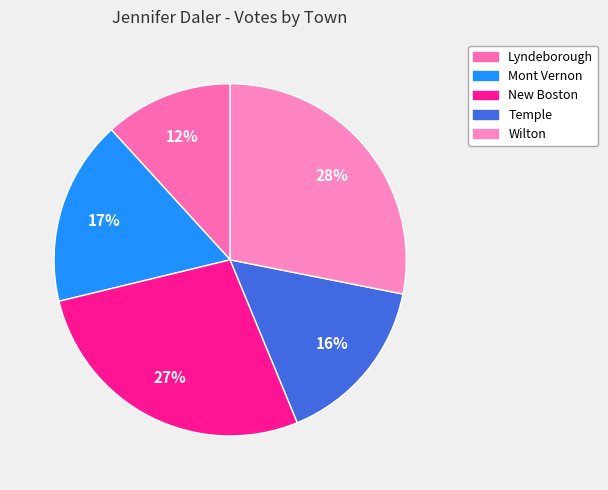

To the nearest percent, what is the difference between the Lyndeborough and Wilton slice percentages?

16%